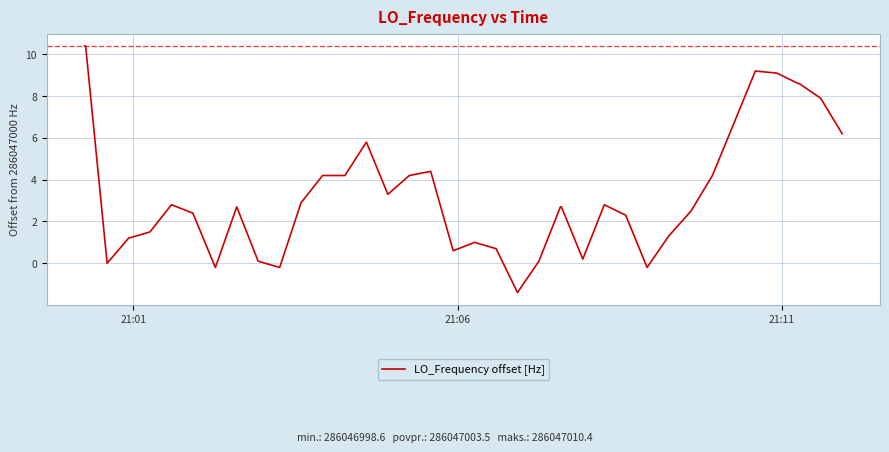

What is the smallest value displayed?

-1.4